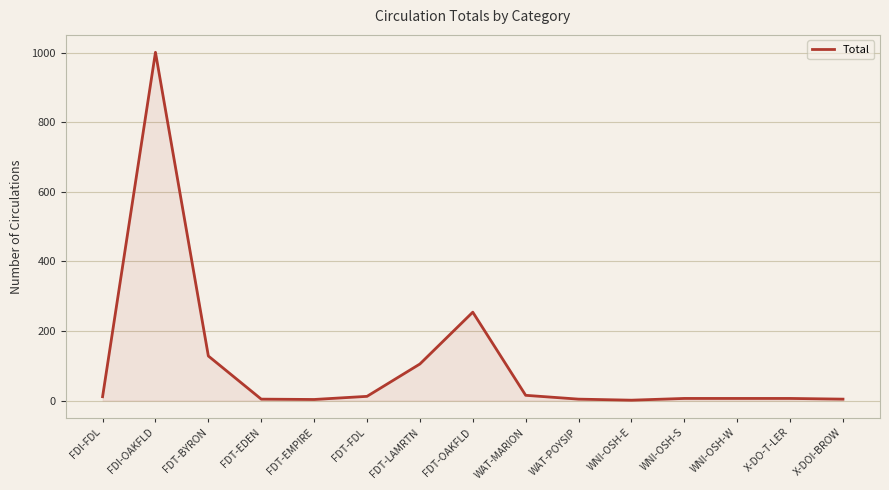

What is the ratio of the value at FDI-OAKFLD to the value at FDT-LAMRTN?

9.5